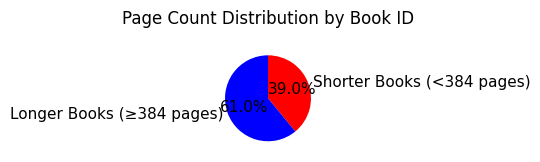

To the nearest percent, what is the average slice percentage?

50%